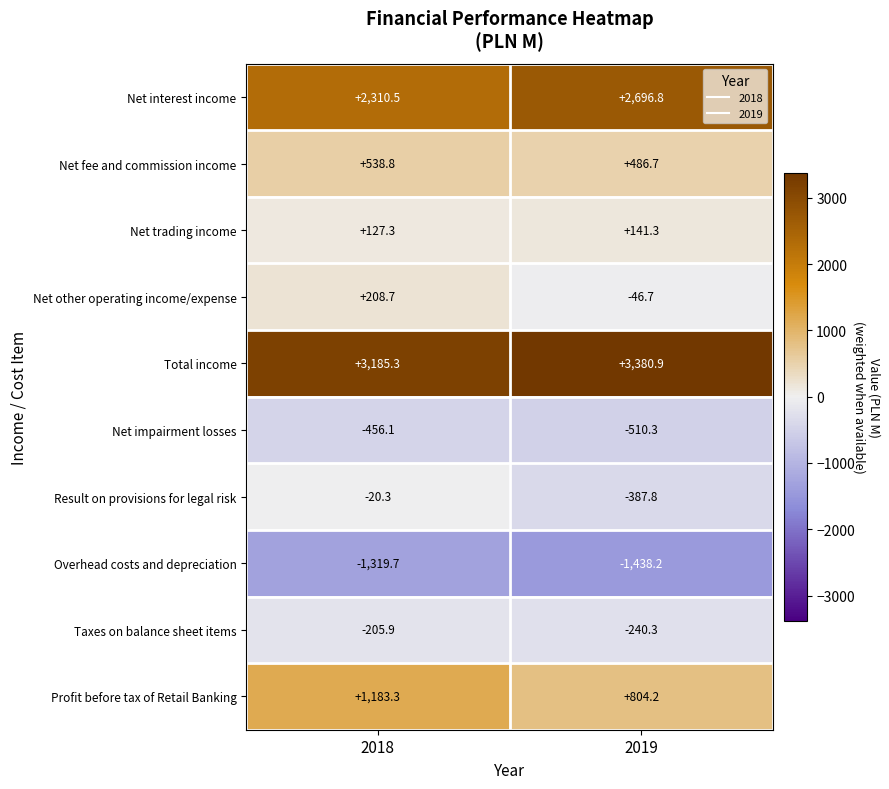

How many distinct data groups are displayed?

10